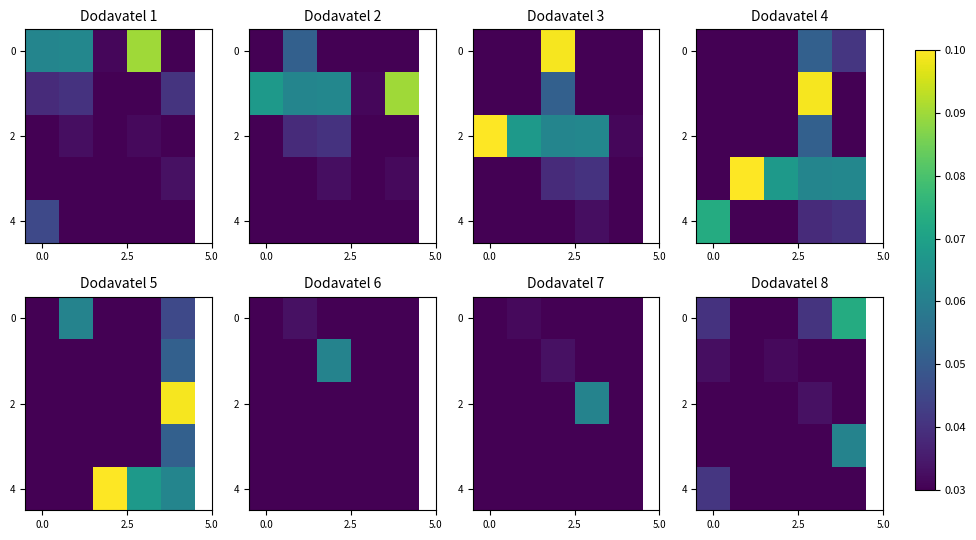

At which category is the sum across all series the highest?

4